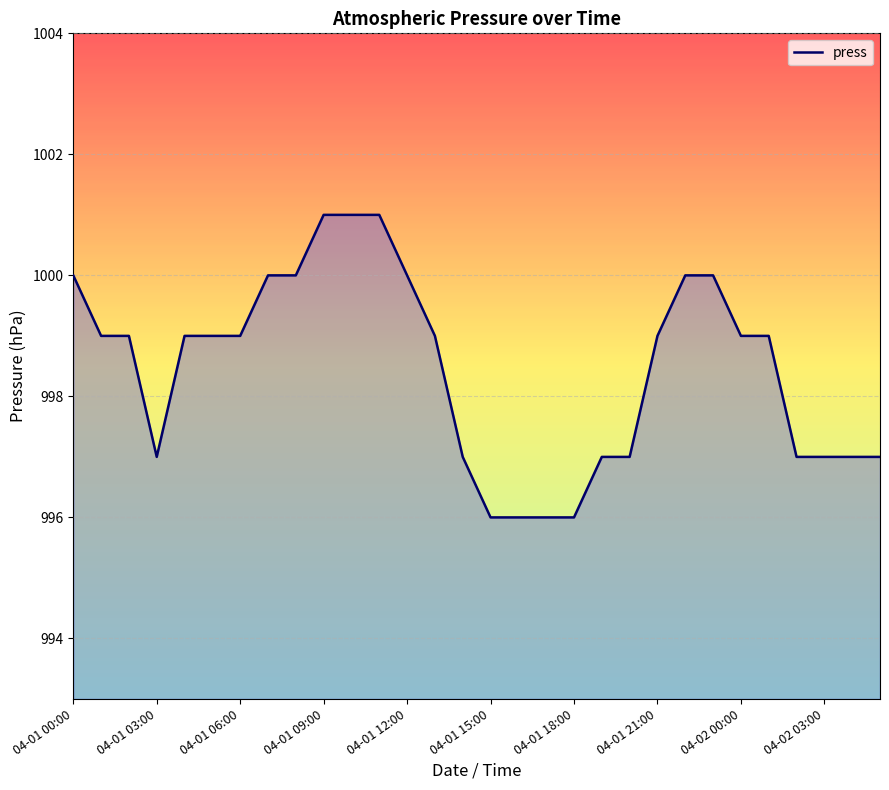

What is the minimum value shown in the chart?

996